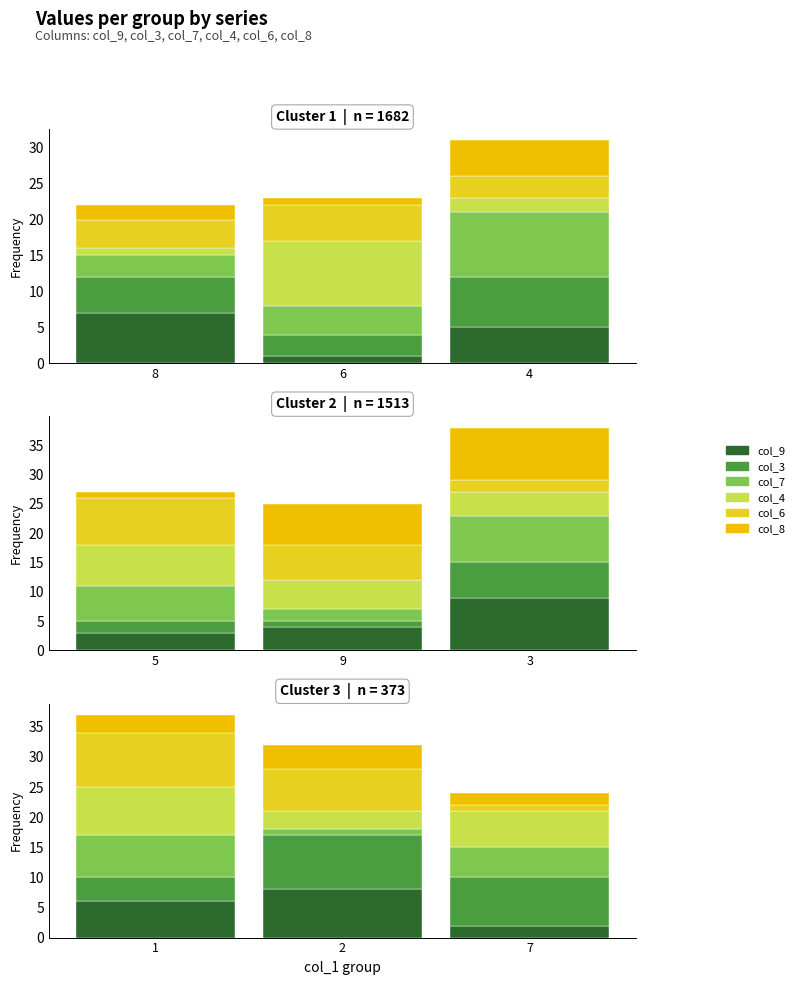

What is the average value of the col_9 series?

5